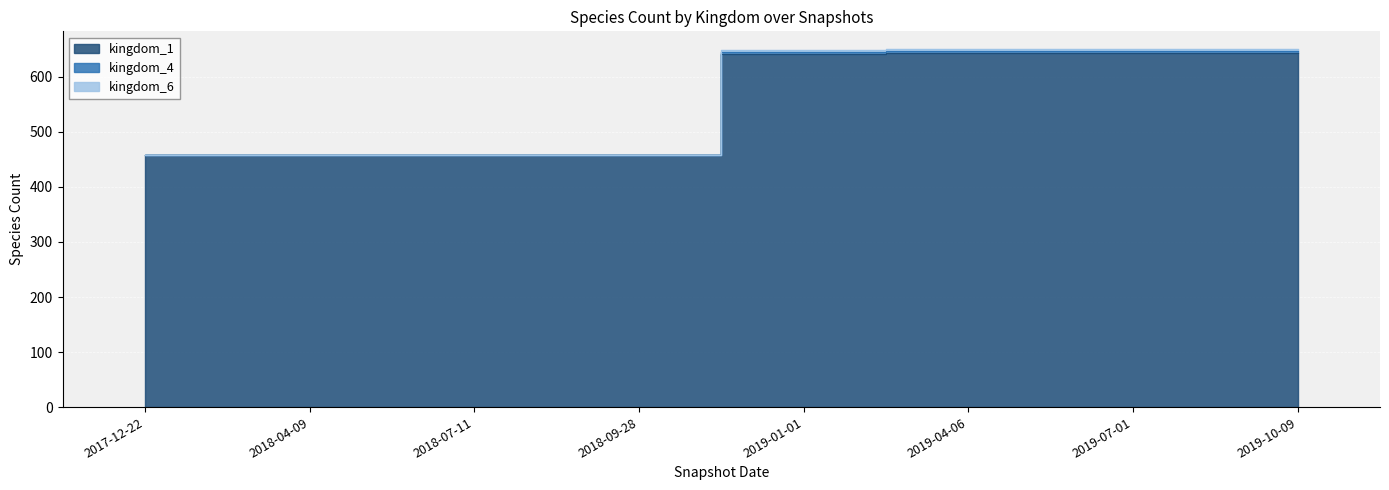

What position from the left is 2019-01-01?

5